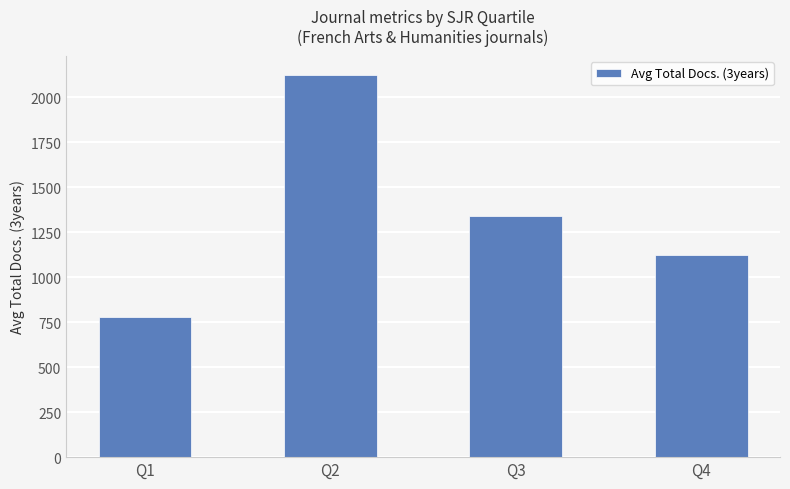

Are the bars grouped side by side (vs. stacked)?

No